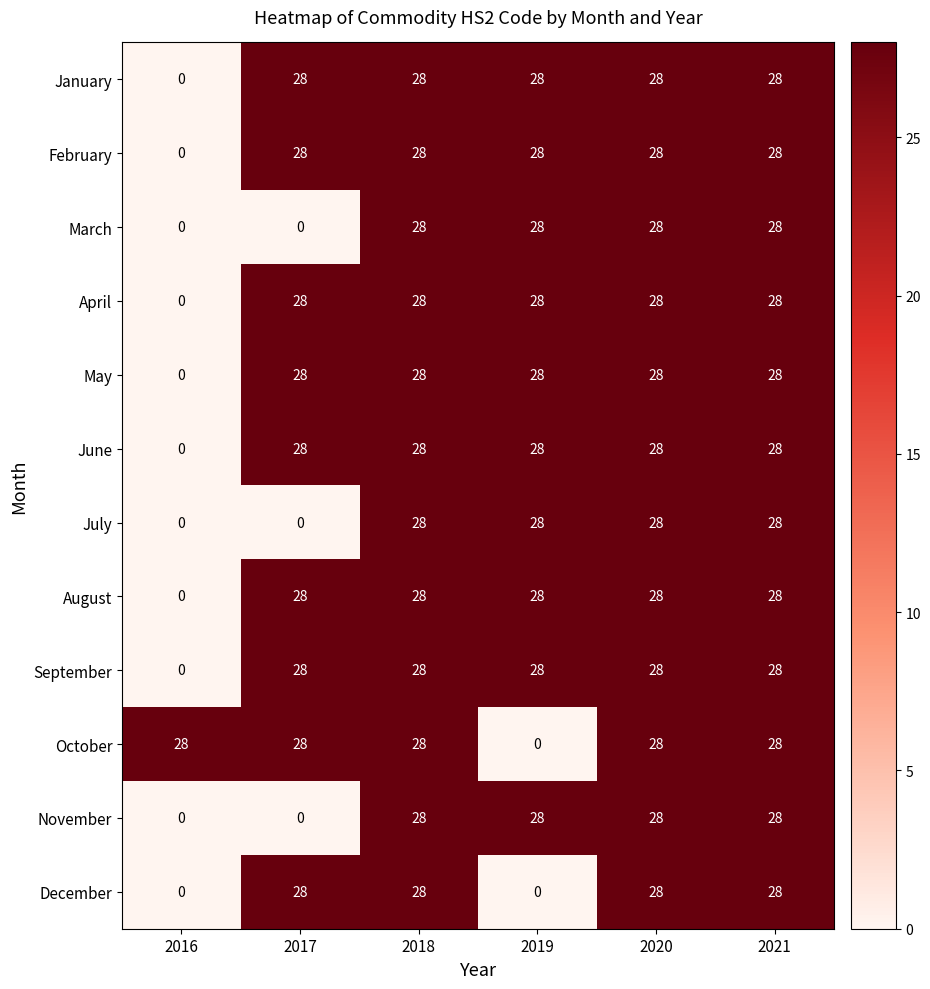

Which category has the lowest value in the February series?

2016